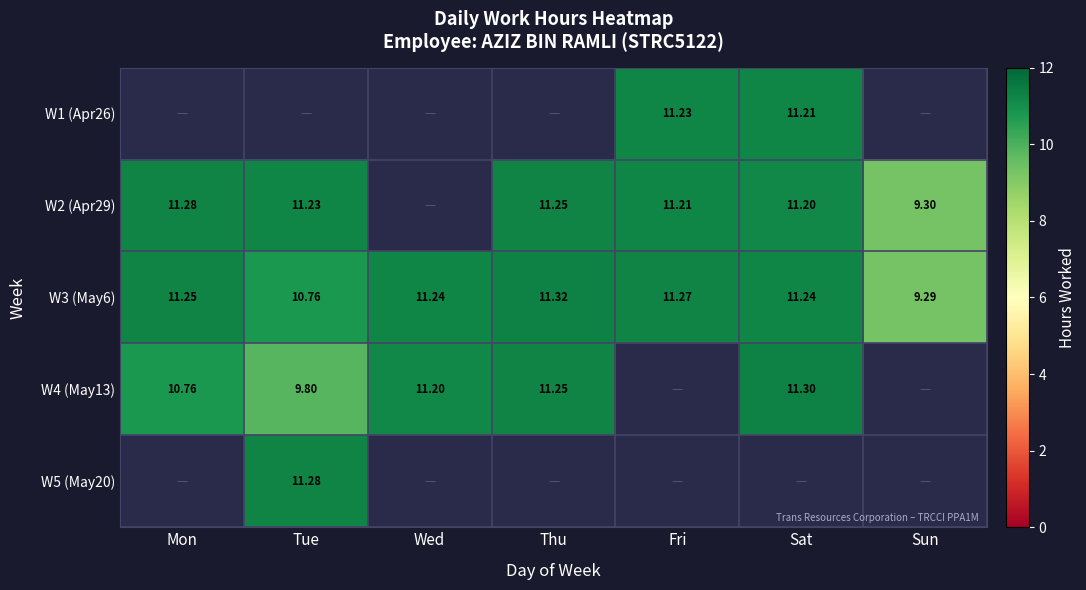

The W4 (May13) series shows 5.3 at Mon. True or false?

False